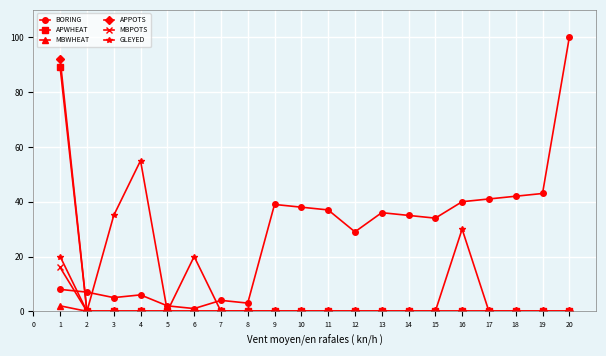

Between 2 and 18, which series saw the biggest shift?

BORING